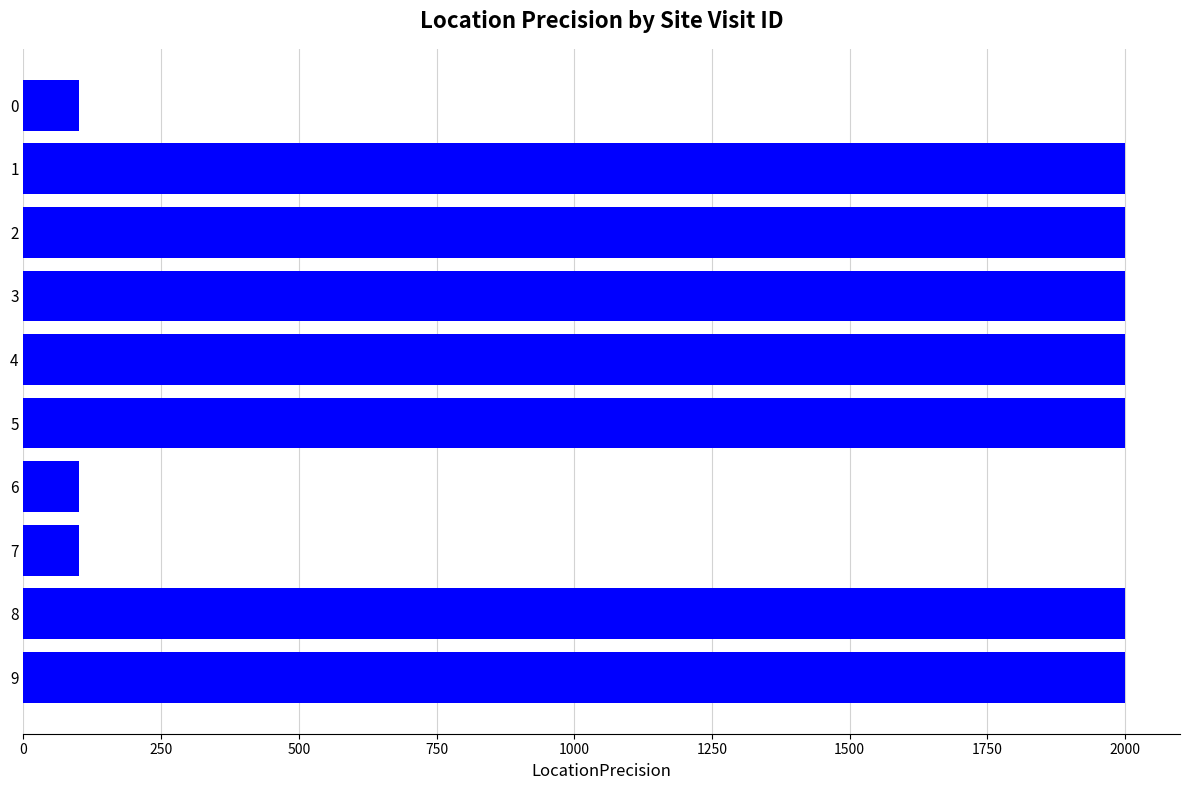

What is the smallest value displayed?

100